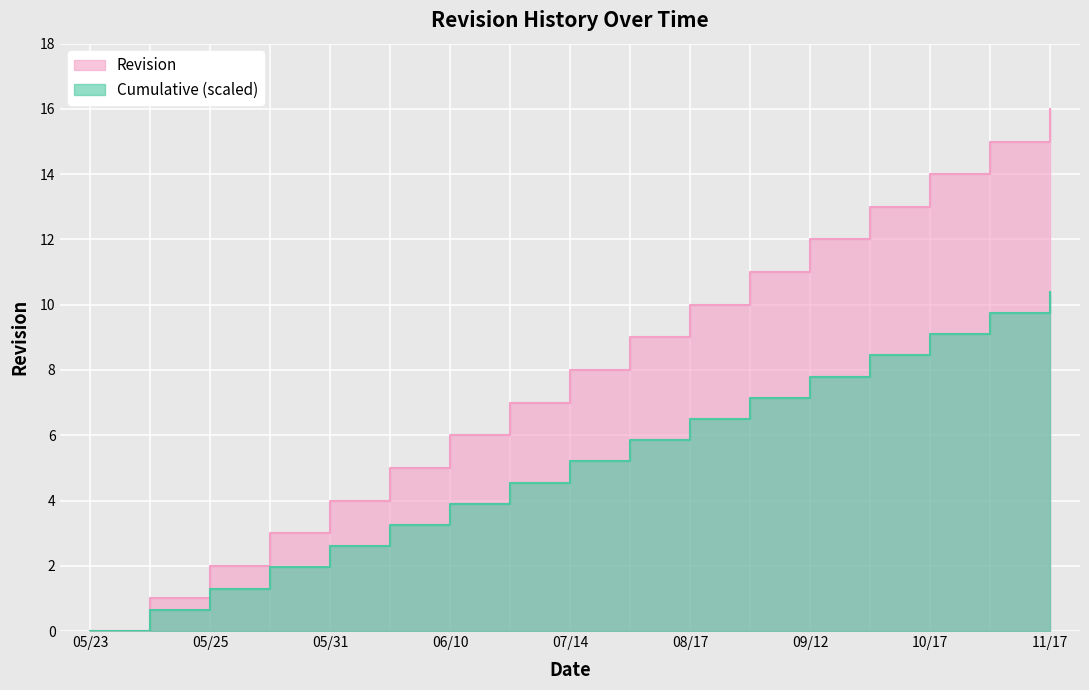

The chart shows a value of 5 at 06/01/2022. True or false?

True